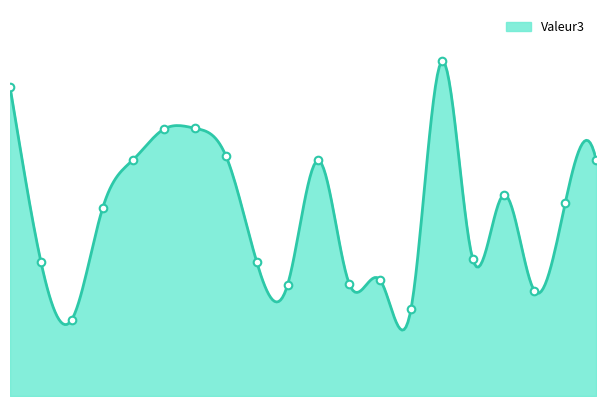

What is the change in value from 42 to 773?

-227